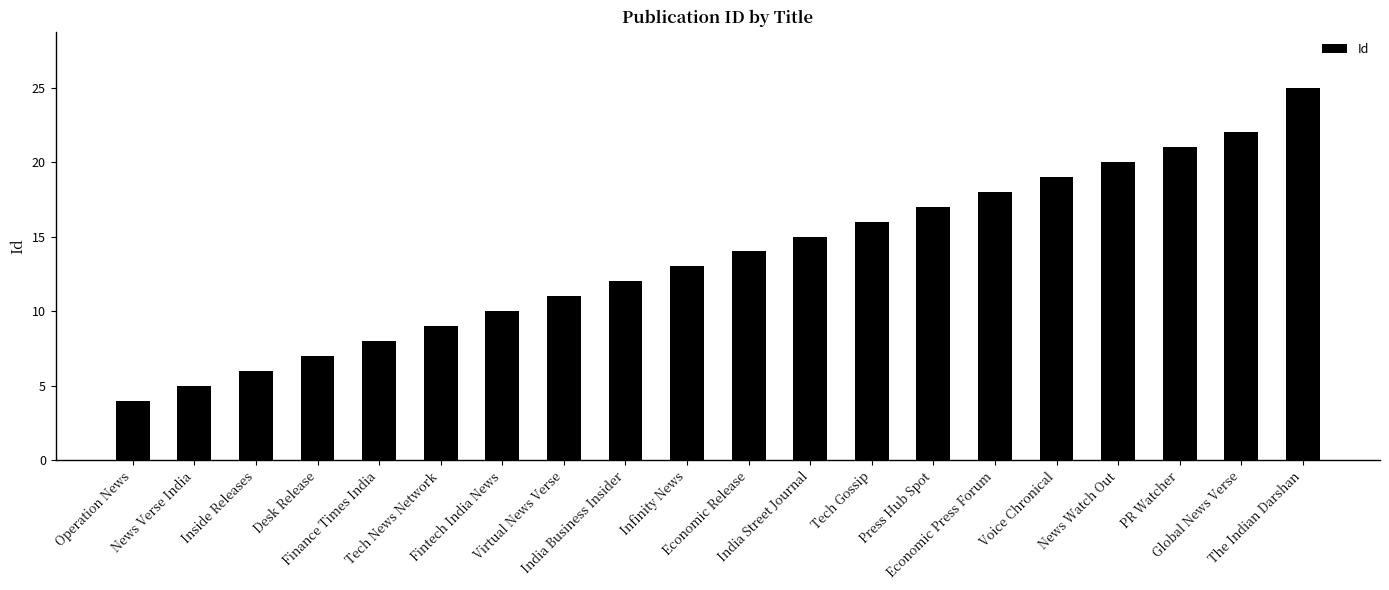

List the labels in order of value, largest first.

The Indian Darshan, Global News Verse, PR Watcher, News Watch Out, Voice Chronical, Economic Press Forum, Press Hub Spot, Tech Gossip, India Street Journal, Economic Release, Infinity News, India Business Insider, Virtual News Verse, Fintech India News, Tech News Network, Finance Times India, Desk Release, Inside Releases, News Verse India, Operation News